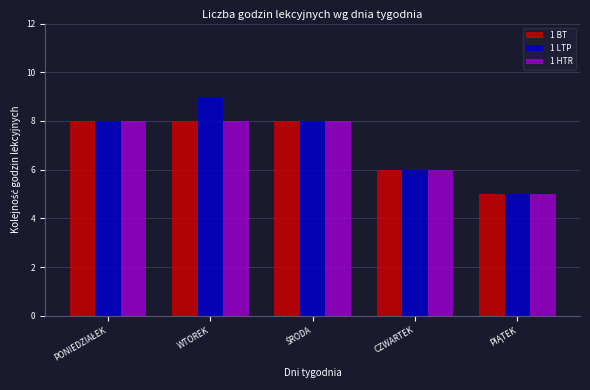

What is the average value of the 1 LTP series?

7